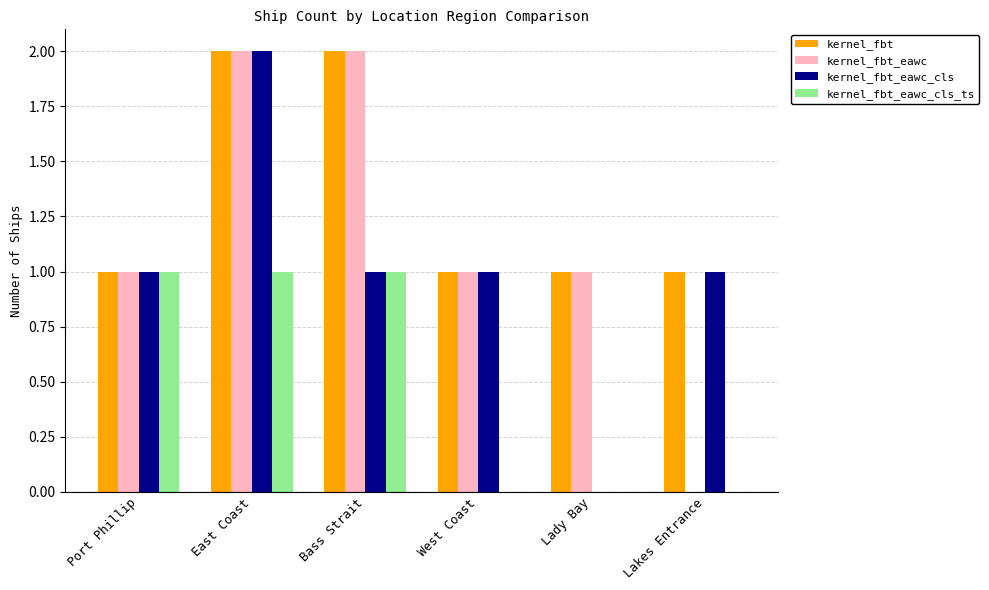

At which category is the sum across all series the highest?

East Coast